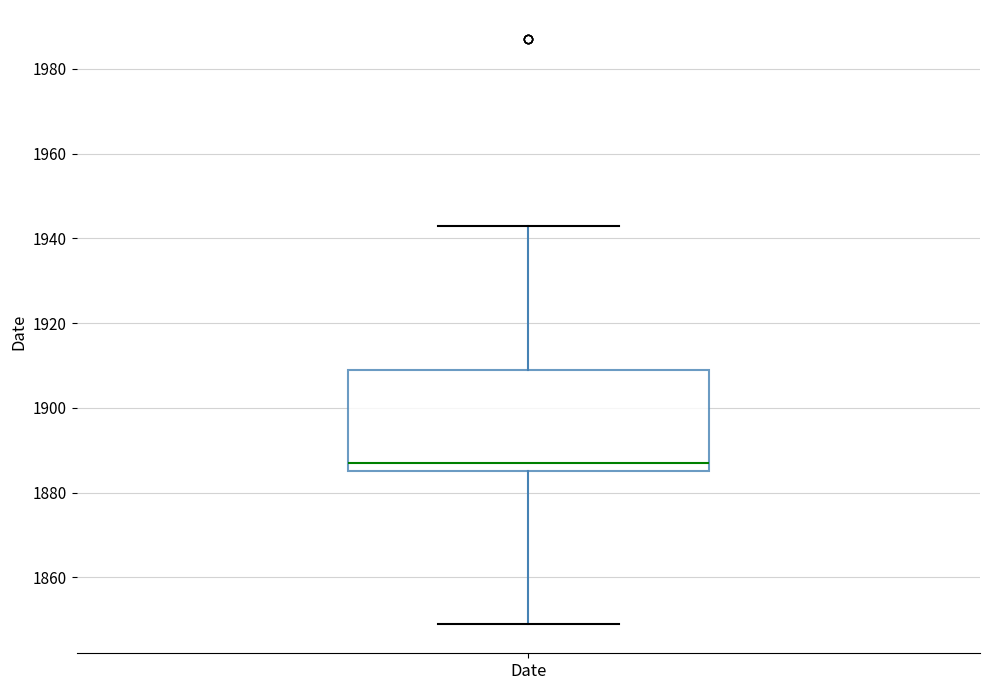

Read this box plot against the y-axis: the position of the median line, the range covered by the box, and the ends of both whiskers. The values are not printed on the chart, so give them approximately, as read against the axis.

median 1888, box 1886 to 1910, whiskers 1850 to 1944